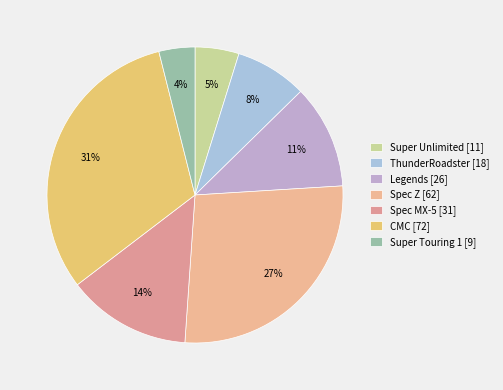

What portion of the pie excludes Super Touring 1?

96.0%